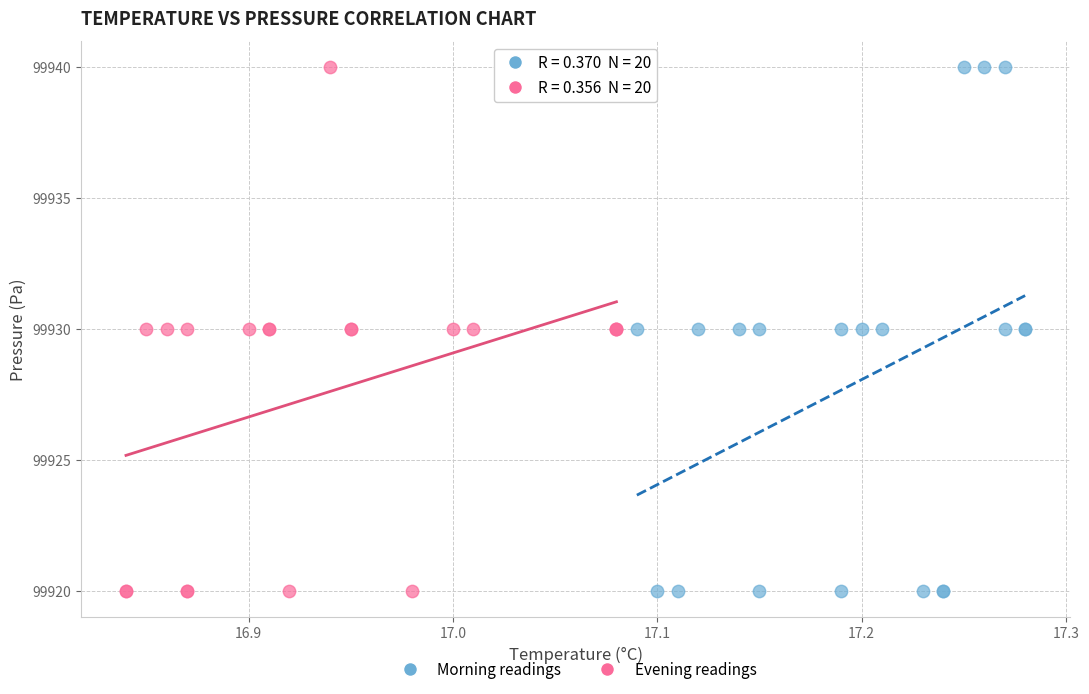

What are all the series names shown in the legend?

Morning readings, Evening readings